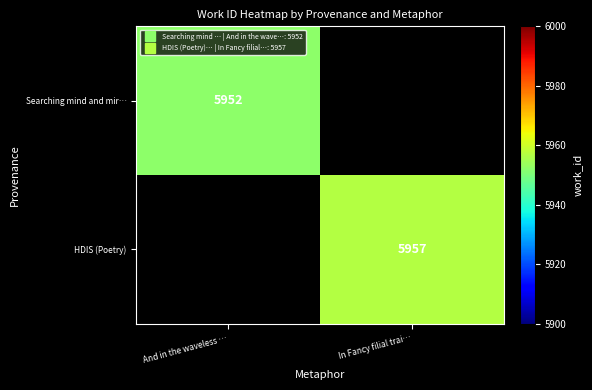

Which label corresponds to the largest value in the chart?

In Fancy filial trai…